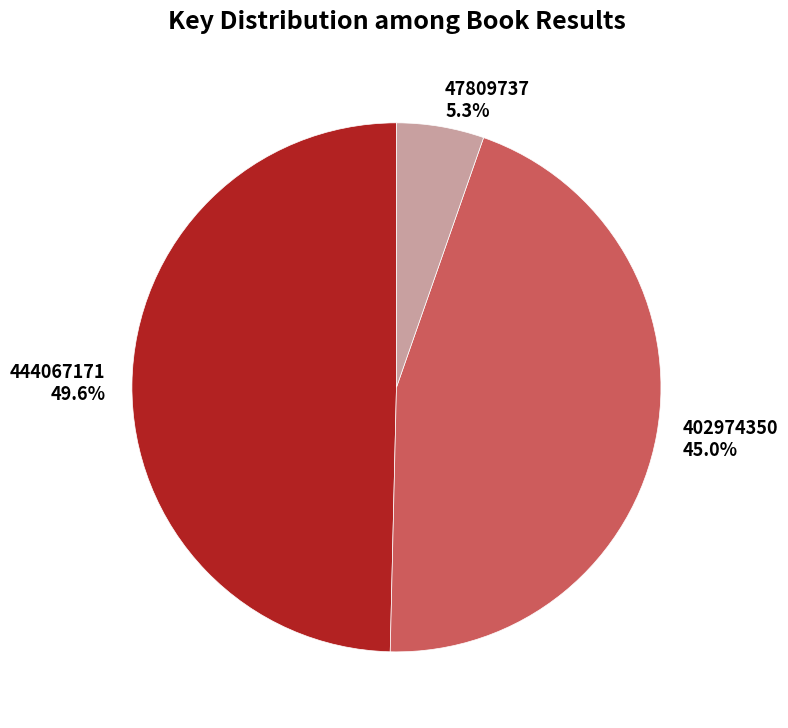

What portion of the pie excludes 47809737?

94.7%